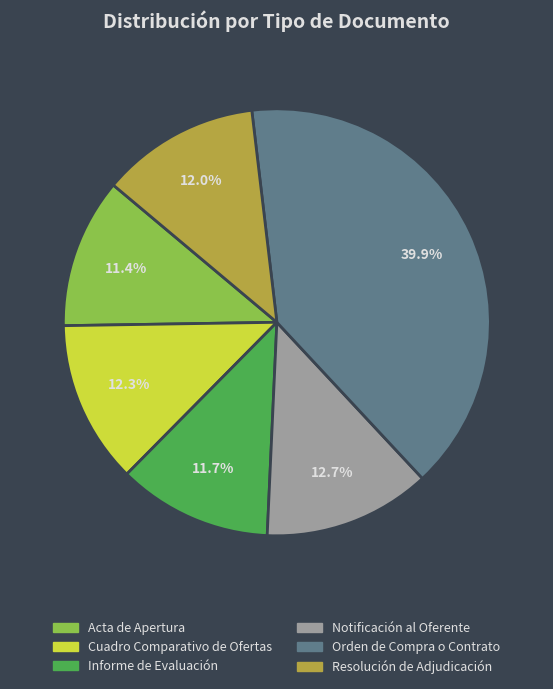

How many slices are in this pie chart?

6